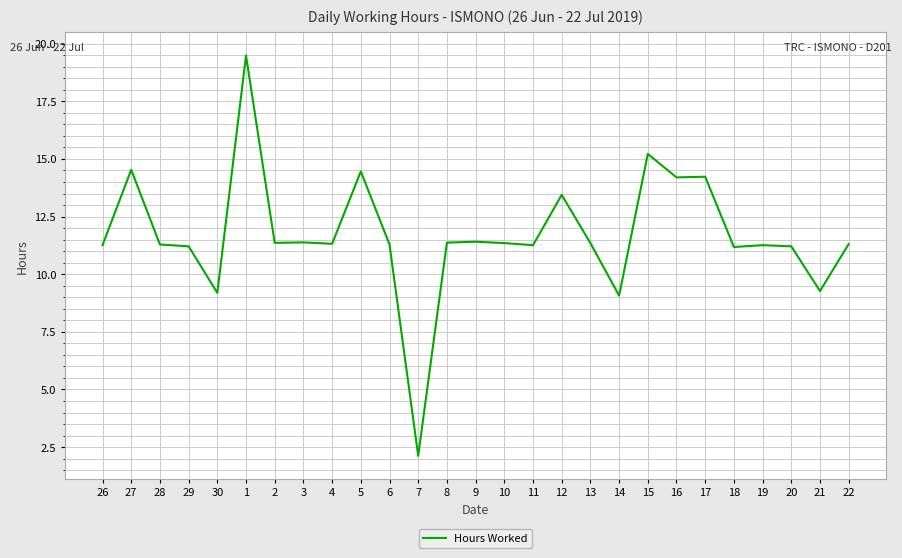

What is the sum of the values at 4 and 5?

25.8